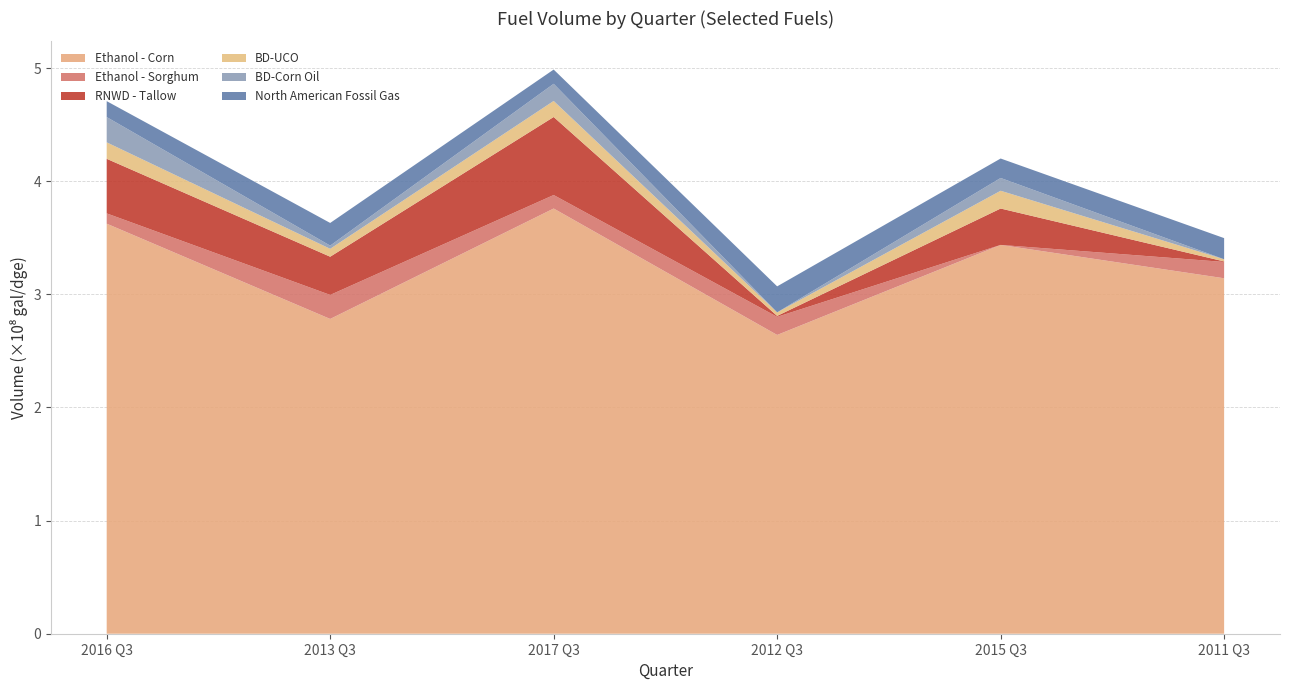

Reading left to right, list all the values displayed in this chart.

Ethanol - Corn: 2016 Q3=362475304	2013 Q3=278256539	2017 Q3=375871451	2012 Q3=264109787	2015 Q3=343696659	2011 Q3=314206106
Ethanol - Sorghum: 2016 Q3=9098194	2013 Q3=21234694	2017 Q3=11935734	2012 Q3=15992560	2015 Q3=0	2011 Q3=14424608
RNWD - Tallow: 2016 Q3=48247259	2013 Q3=33784673	2017 Q3=68969486	2012 Q3=843696	2015 Q3=32177422	2011 Q3=462226
BD-UCO: 2016 Q3=14553141	2013 Q3=6972497	2017 Q3=14177858	2012 Q3=3118400	2015 Q3=15700840	2011 Q3=1913858
BD-Corn Oil: 2016 Q3=22342695	2013 Q3=2835089	2017 Q3=15181792	2012 Q3=27357	2015 Q3=11308176	2011 Q3=0
North American Fossil Gas: 2016 Q3=14068449	2013 Q3=20027337	2017 Q3=12568549	2012 Q3=22966235	2015 Q3=17191426	2011 Q3=18690881